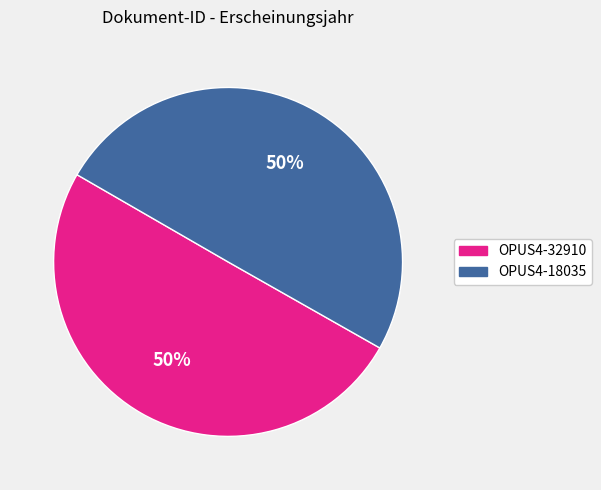

What is the ratio of the value at OPUS4-32910 to the value at OPUS4-18035?

1.0